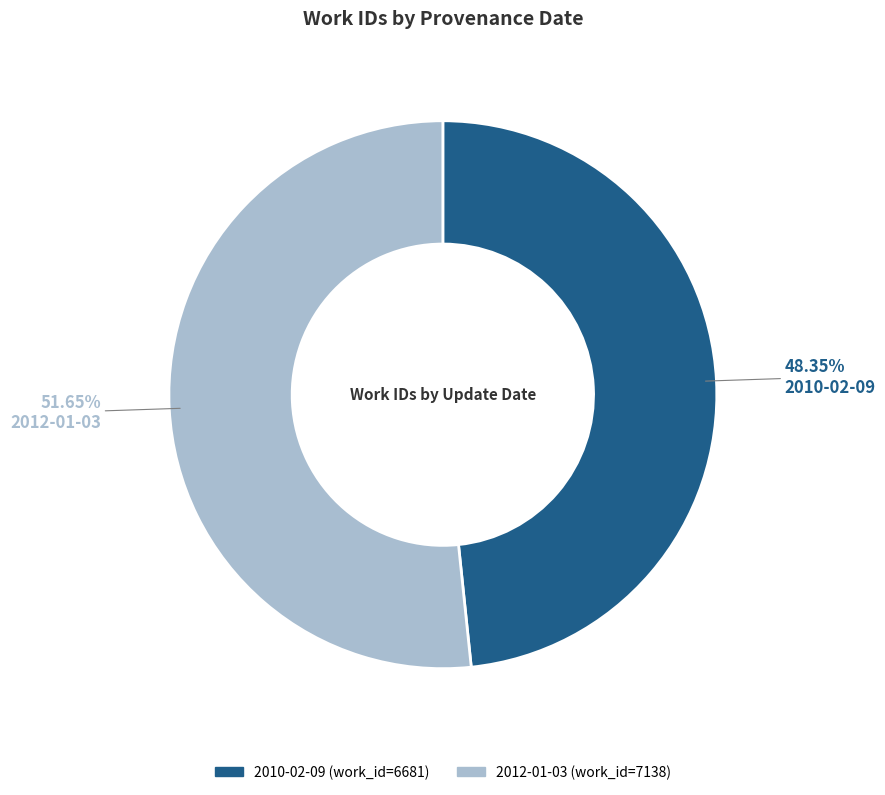

How many segments does this pie chart have?

2